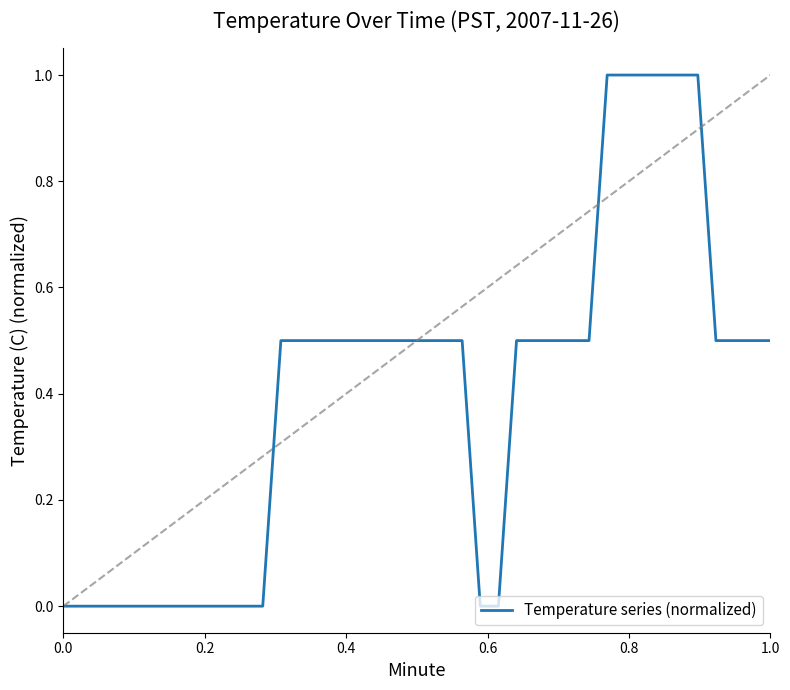

What is the greatest value displayed?

1.0